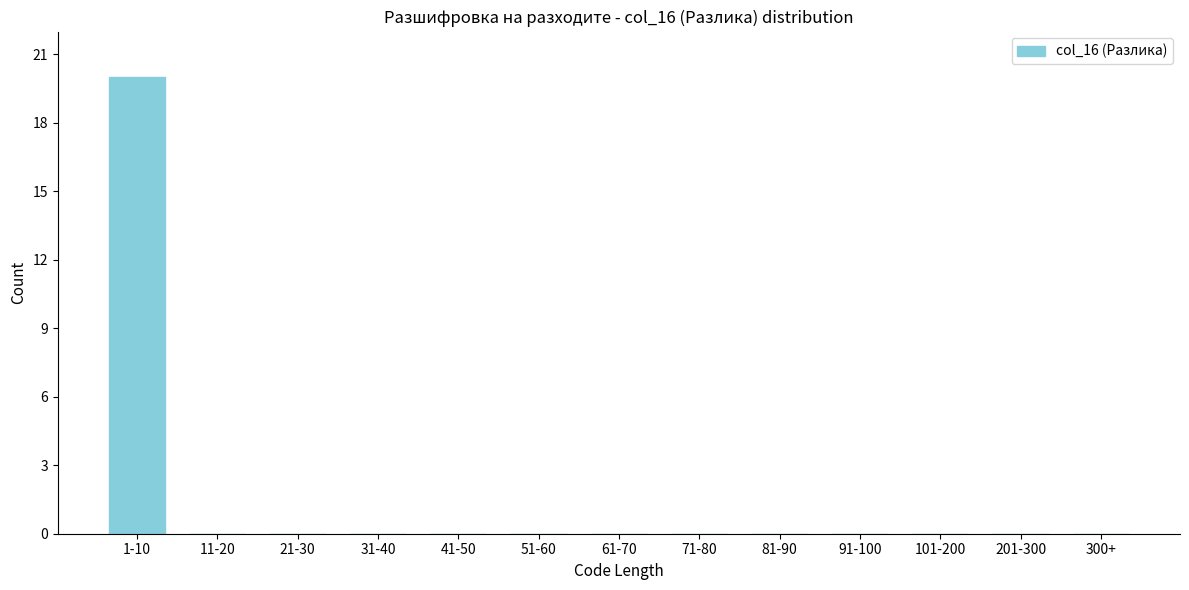

Reading left to right, extract all data points from this chart.

1-10=20	11-20=0	21-30=0	31-40=0	41-50=0	51-60=0	61-70=0	71-80=0	81-90=0	91-100=0	101-200=0	201-300=0	300+=0